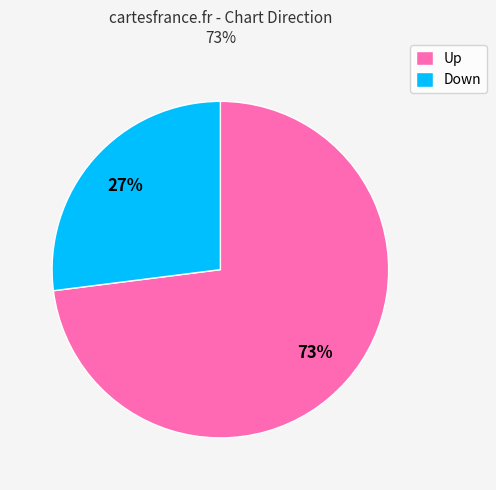

Rank the categories by value from highest to lowest.

Up, Down